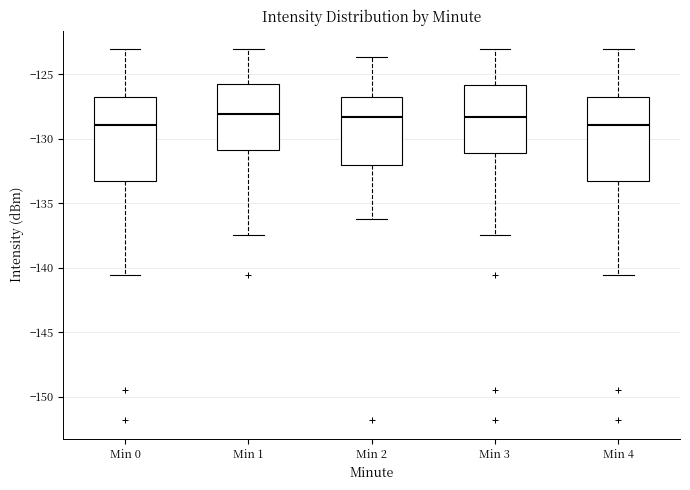

Where does the median line of the box for Min 4 sit on the y-axis? The values are not printed on the chart, so give them approximately, as read against the axis.

-129.0